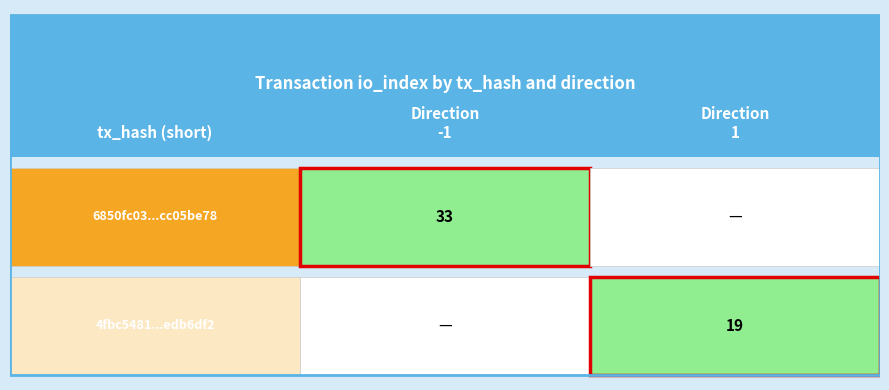

Reading left to right, what are all the values shown in this chart?

6850fc03a1f0ca4a0e2685a03da7890cc05be78: direction=-1	io_index=33
4fbc54819fef6417b0d145af63684878edb6df2: direction=1	io_index=19